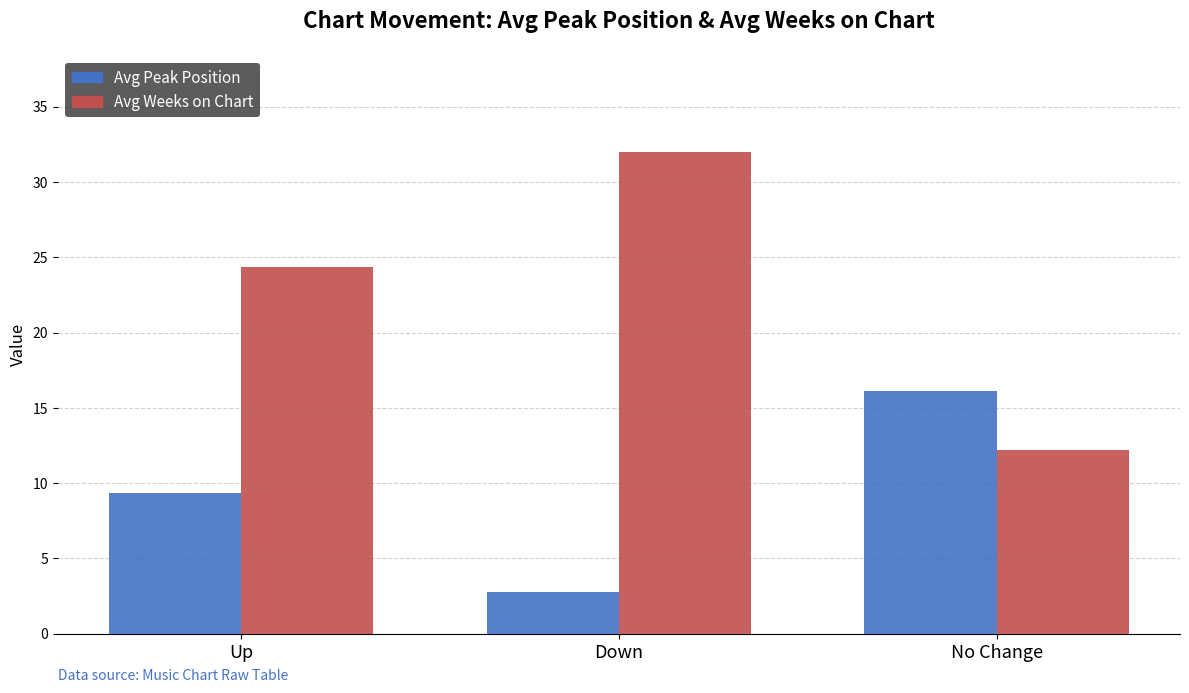

Is it true that Avg Peak Position equals 16.1 at No Change?

True